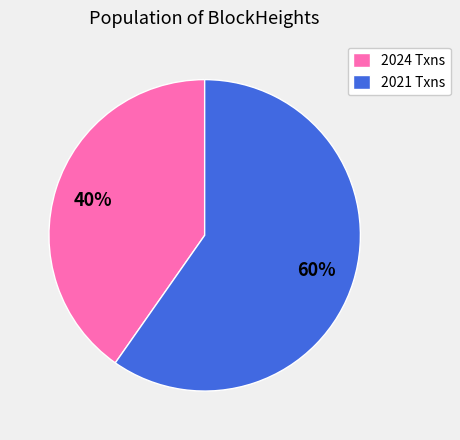

Combined, do 2021 Txns and 2024 Txns account for over 50%?

Yes